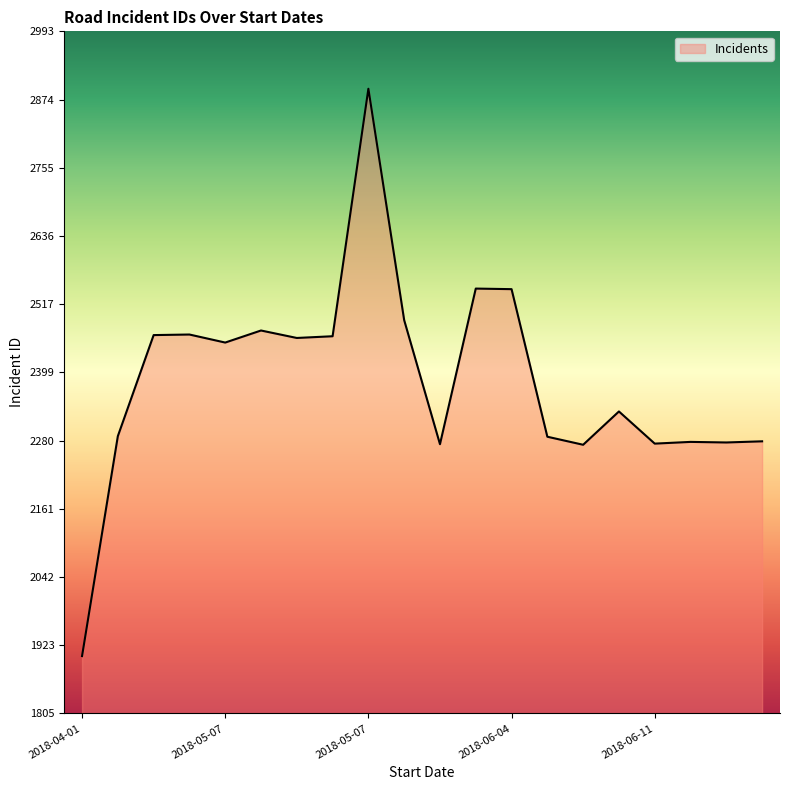

What is the difference between the maximum and minimum values?

988